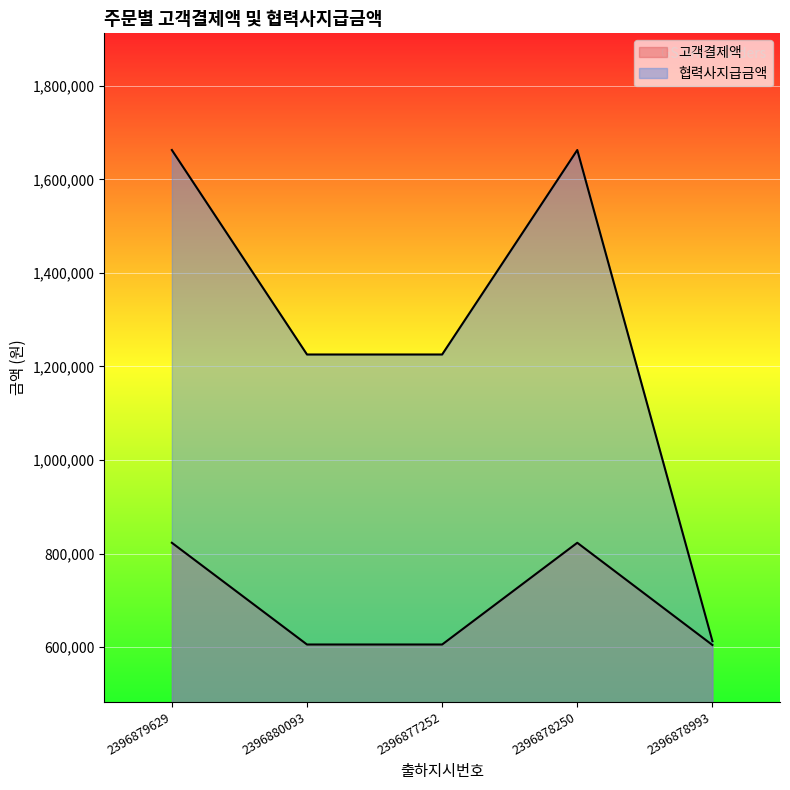

What is the difference between the maximum and minimum values in the 고객결제액 series?

218519